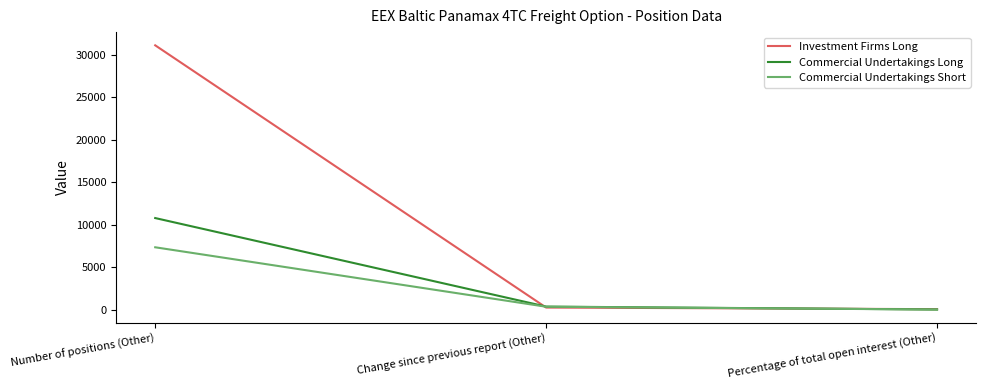

Which series changed the most between Number of positions (Other) and Change since previous report (Other)?

Investment Firms Long